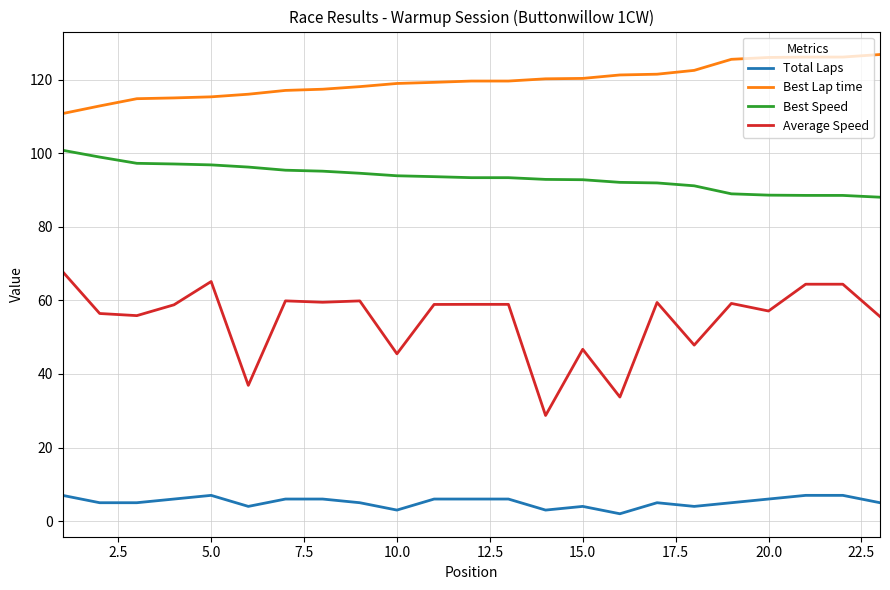

What is the highest value of the Best Speed series?

100.8